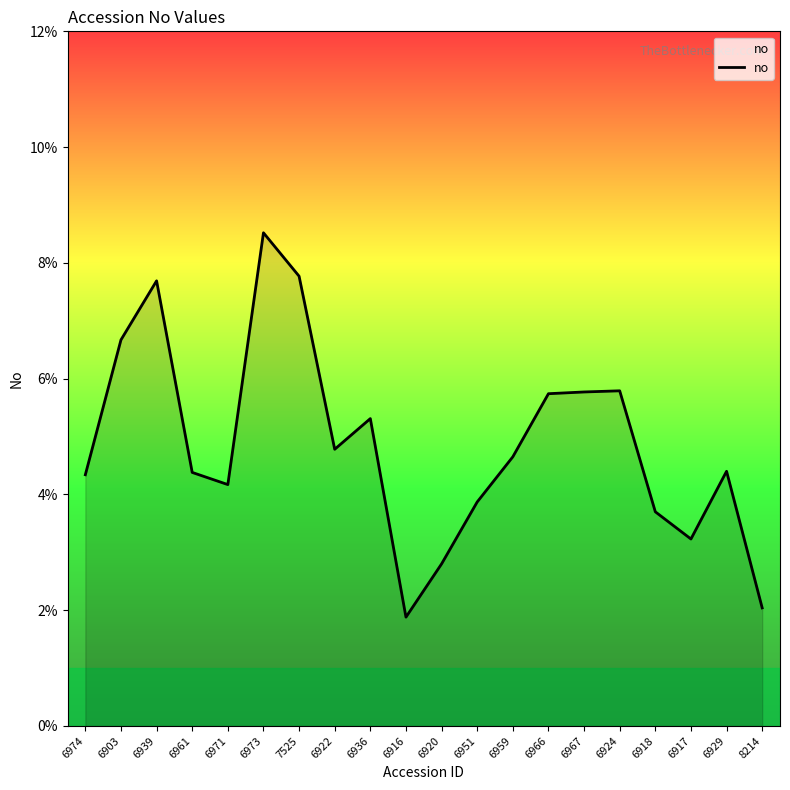

The value at 7525 is 0.1. True or false?

False